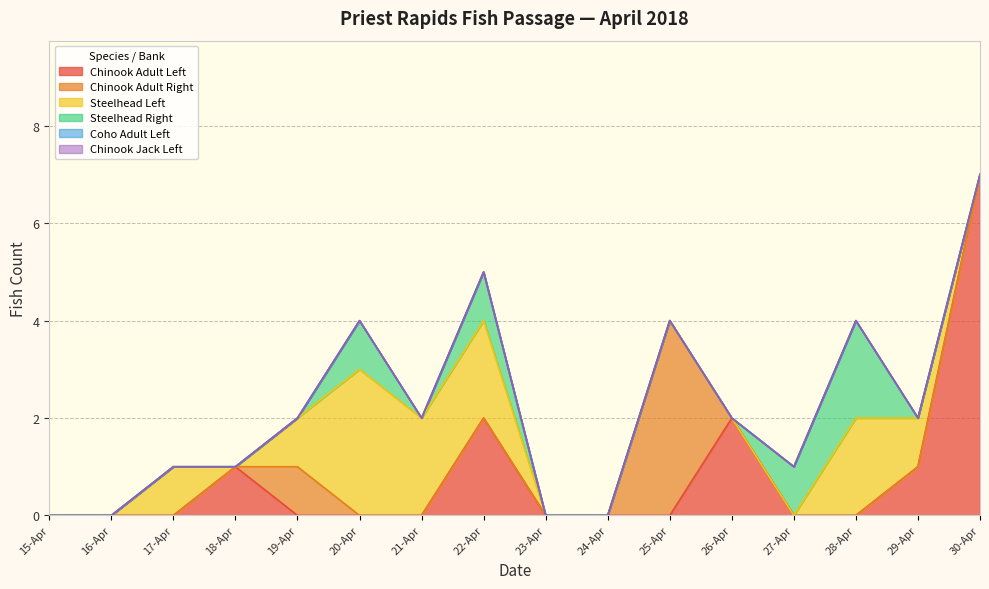

At which category is the sum across all series the highest?

30-Apr